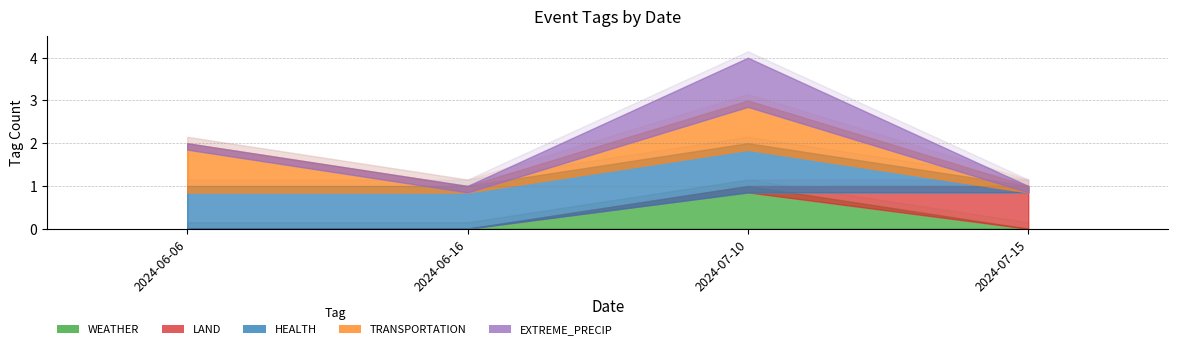

What position from the left is 2024-06-06?

1